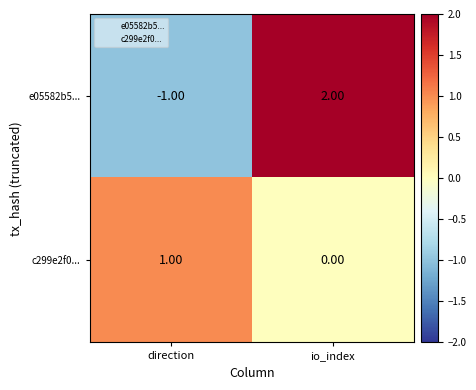

How many values in the c299e2f0... series are below 1?

1